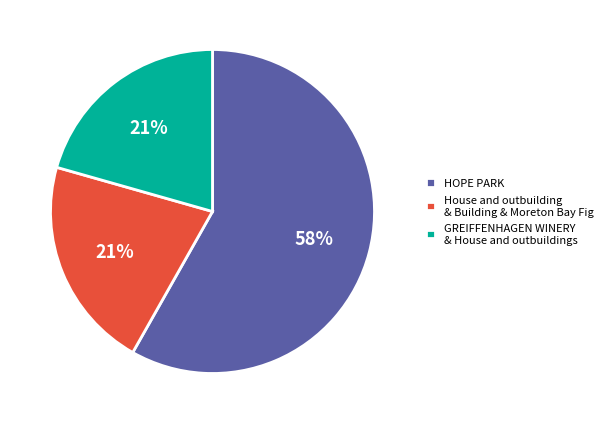

To the nearest percent, what is the combined percentage of GREIFFENHAGEN WINERY & House and outbuildings and HOPE PARK?

79%